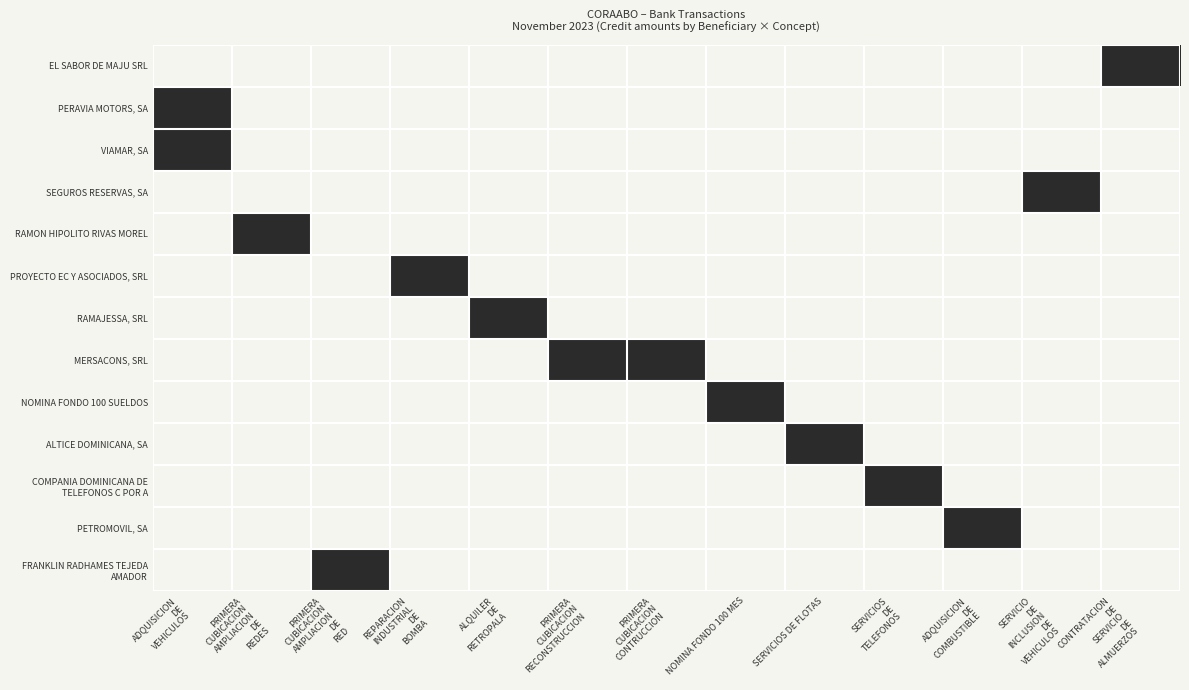

What is the total value across all series at SERVICIO
DE
INCLUSION
DE
VEHICULOS?

1